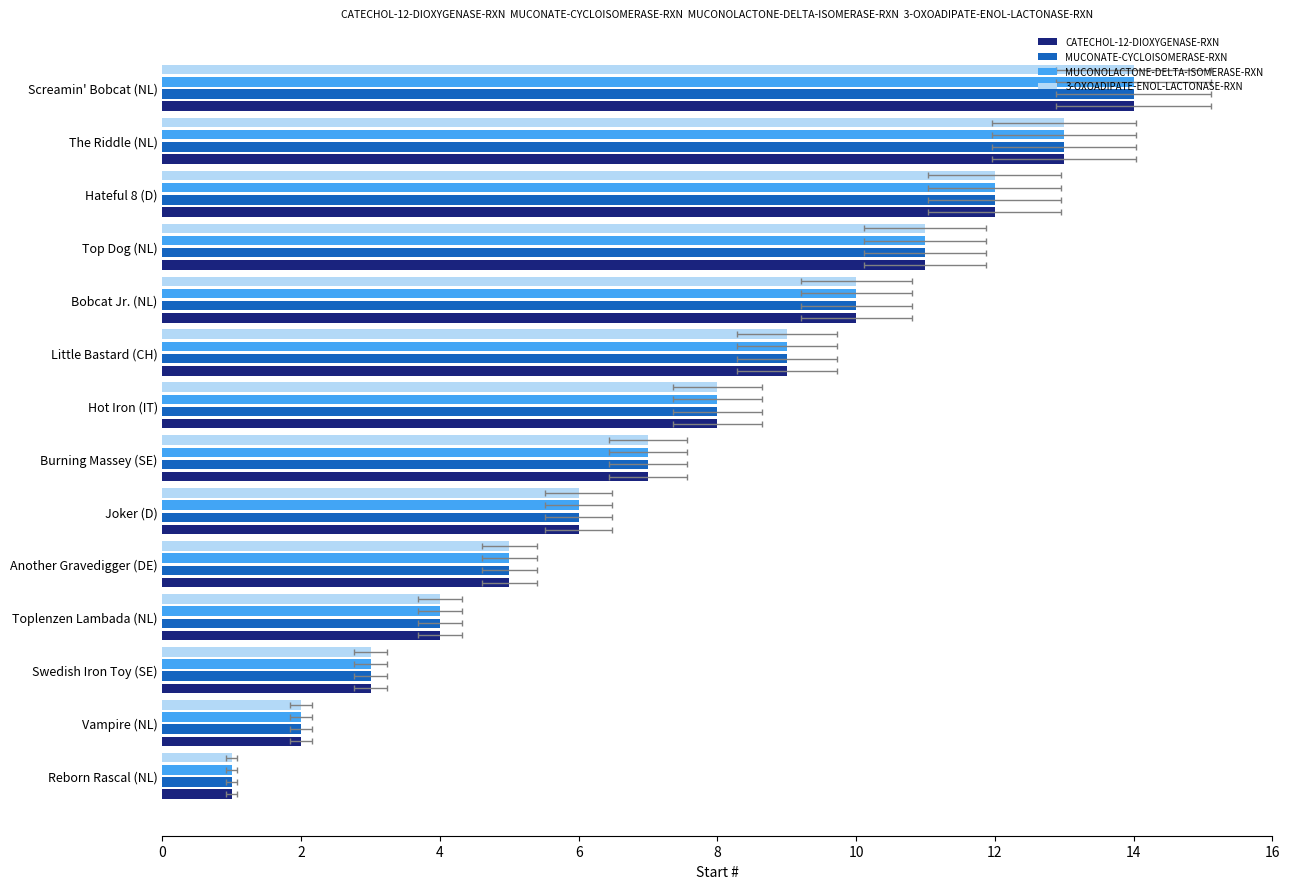

How many values in the MUCONOLACTONE-DELTA-ISOMERASE-RXN series exceed 8?

6